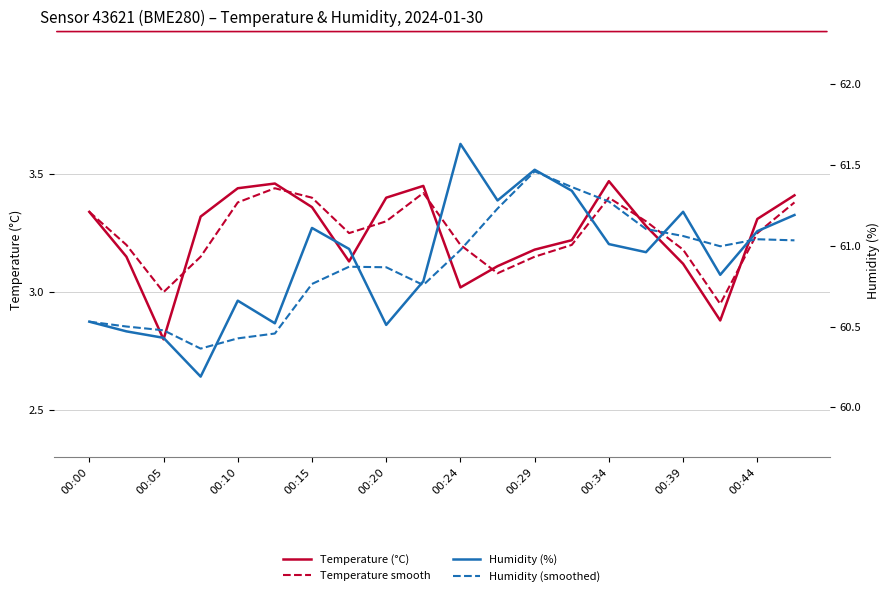

True or false: Temperature smooth has a value of 1.1 at 17.

False